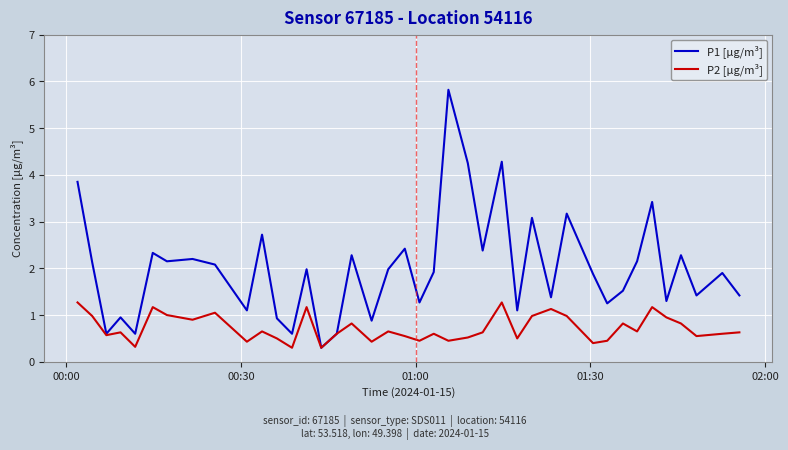

What is the smallest value displayed?

0.3